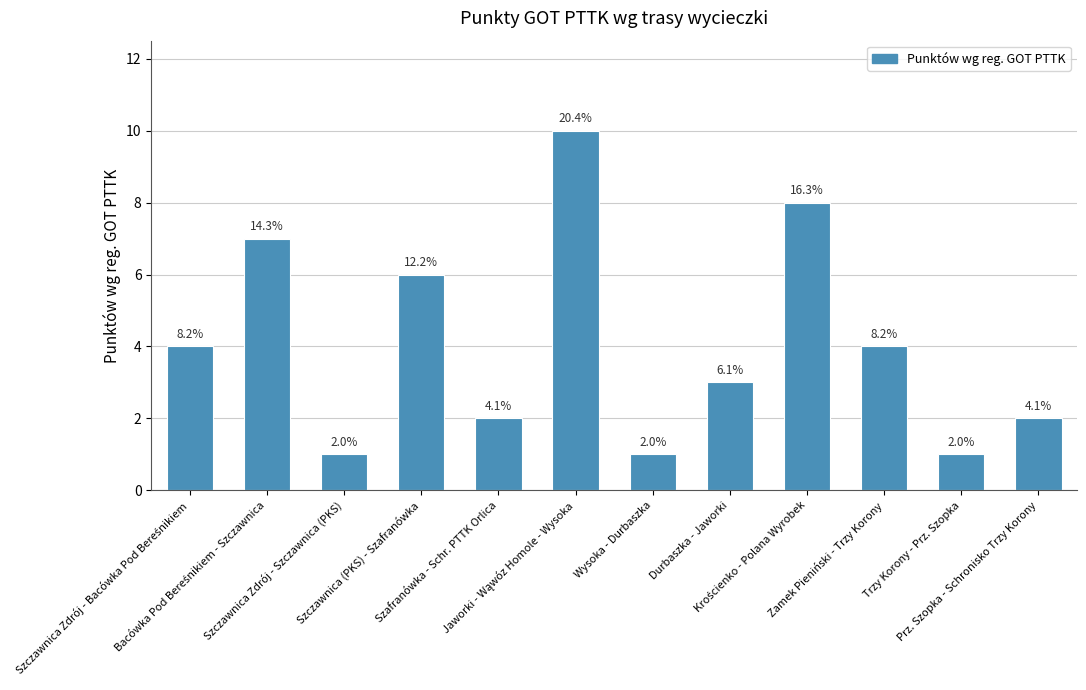

What is the approximate value at Prz. Szopka - Schronisko Trzy Korony?

2